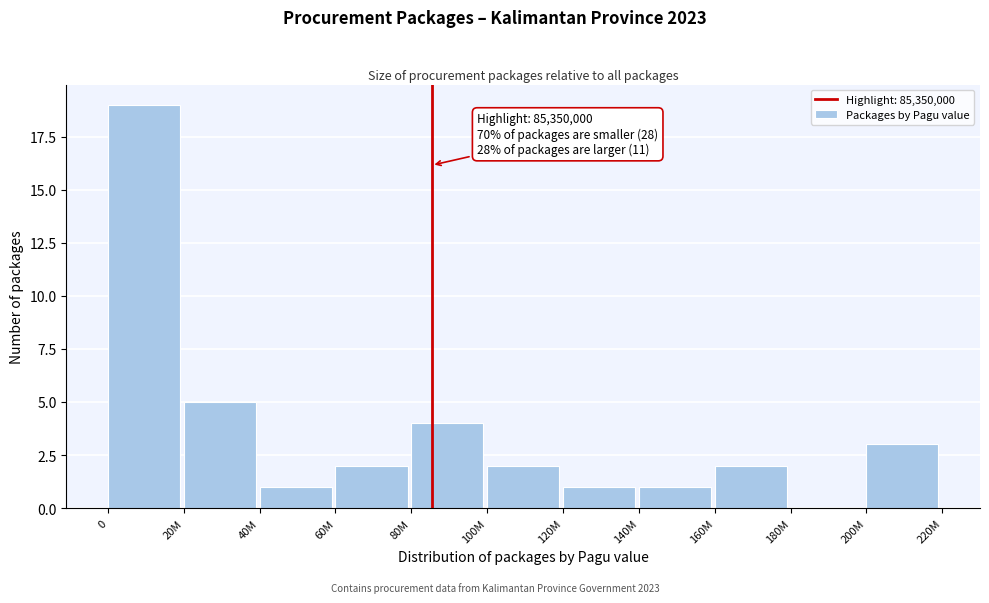

Reading left to right, extract all data points from this chart.

0=19	20M=5	40M=1	60M=2	80M=4	100M=2	120M=1	140M=1	160M=2	180M=0	200M=3